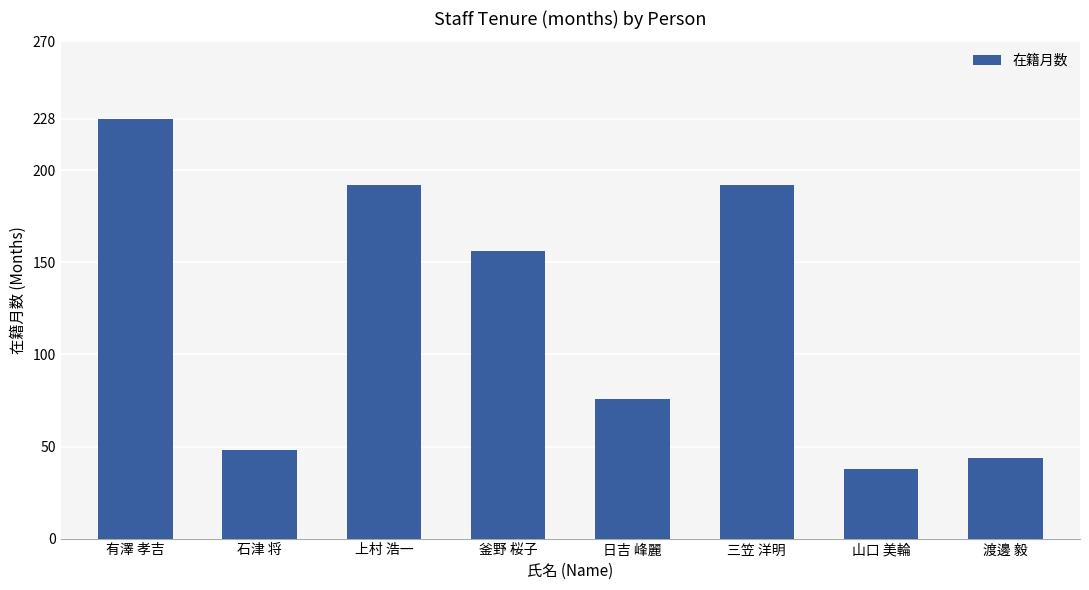

Which category has the lowest value across all series?

山口 美輪